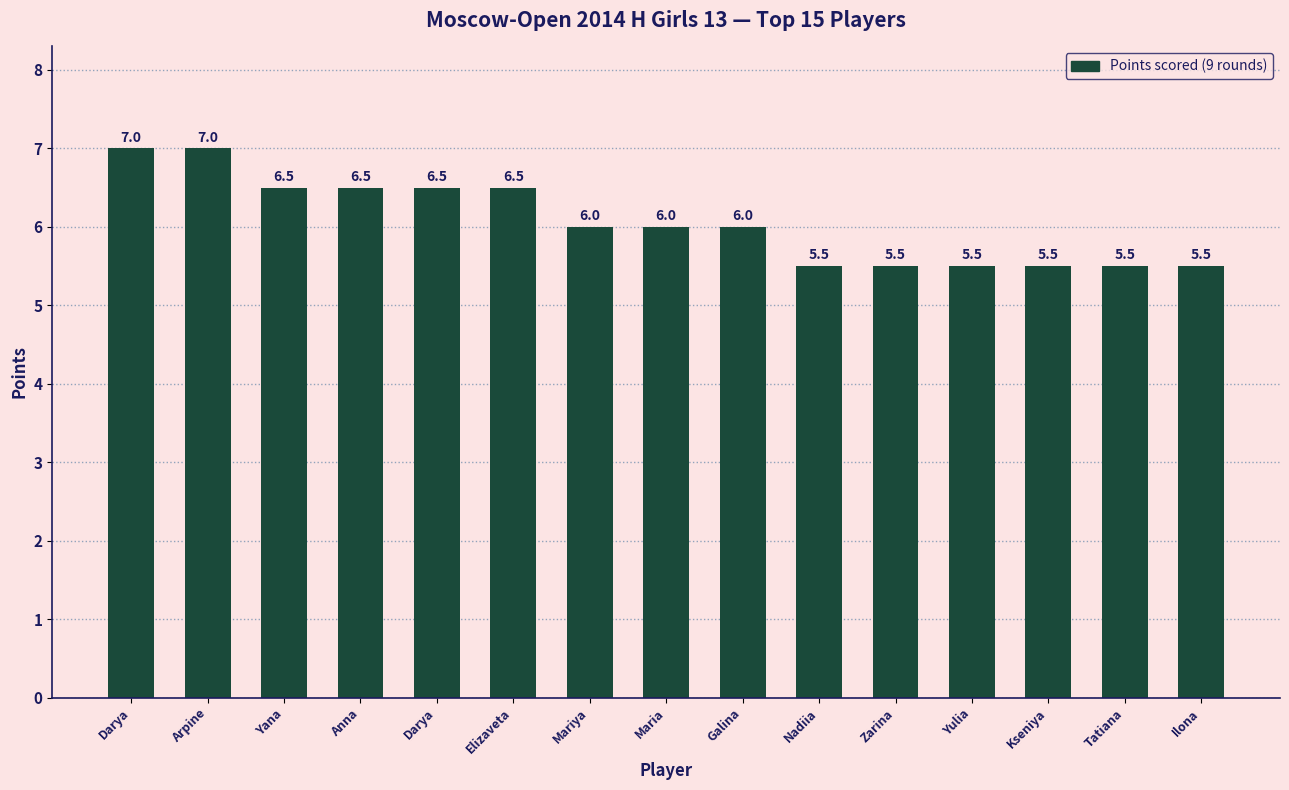

How many bars are there in total?

15